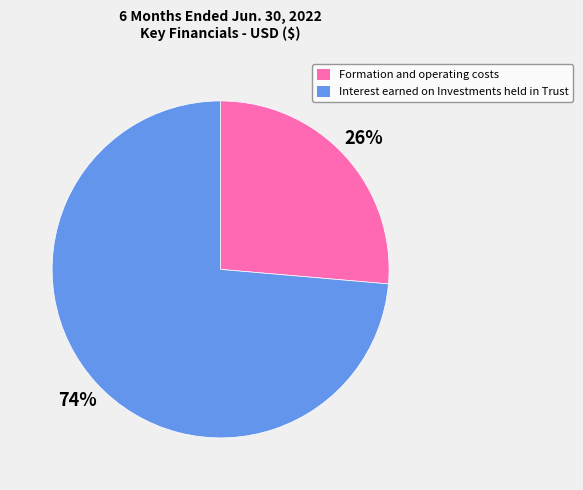

What is the largest slice in the pie chart?

Interest earned on Investments held in Trust